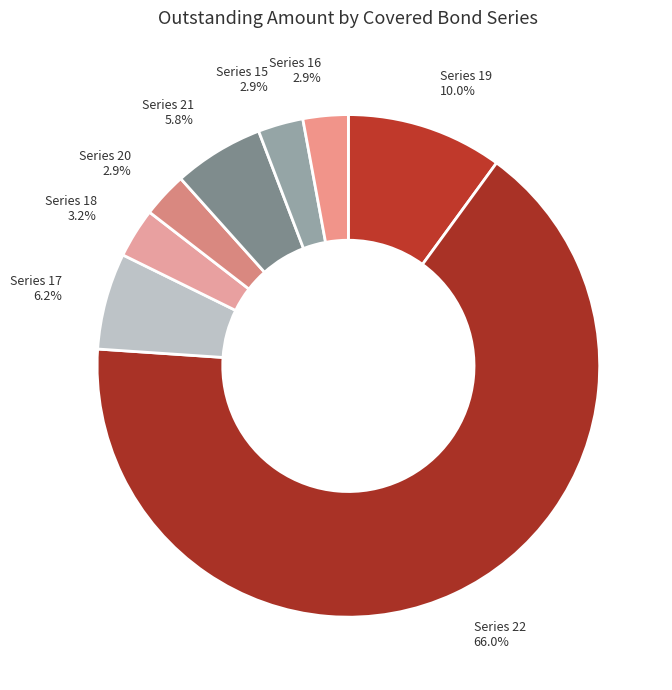

Which has a higher value, Series 21 or Series 18?

Series 21